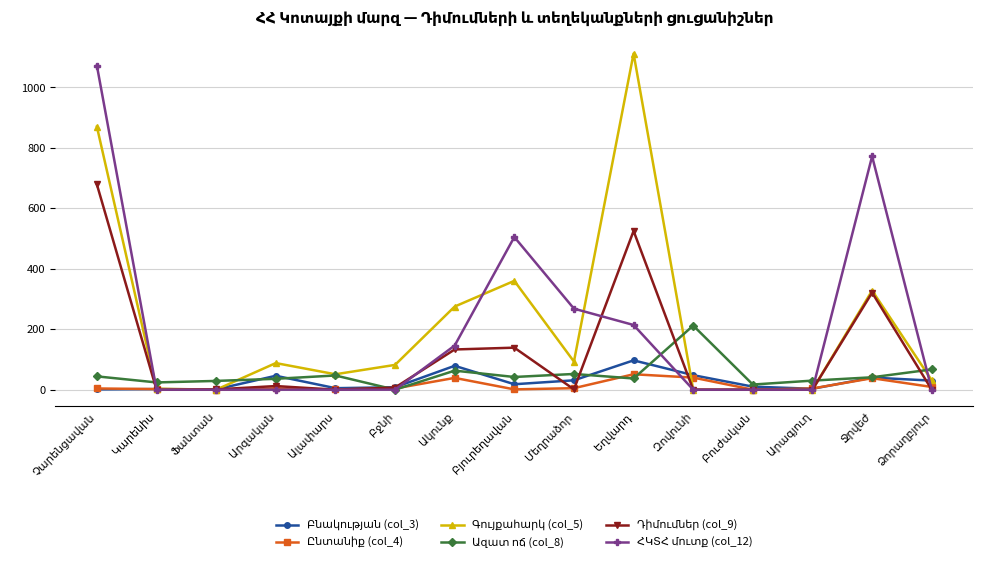

What is the greatest value displayed?

1112